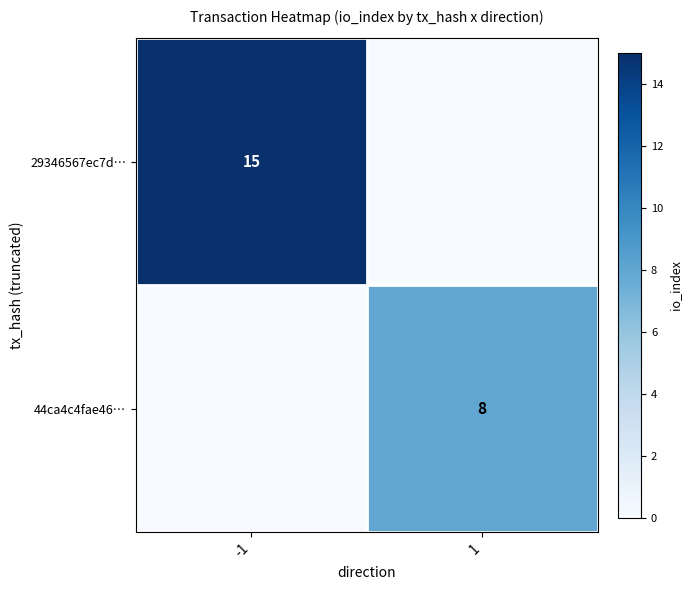

The 29346567ec7d… series shows 7 at -1. True or false?

False